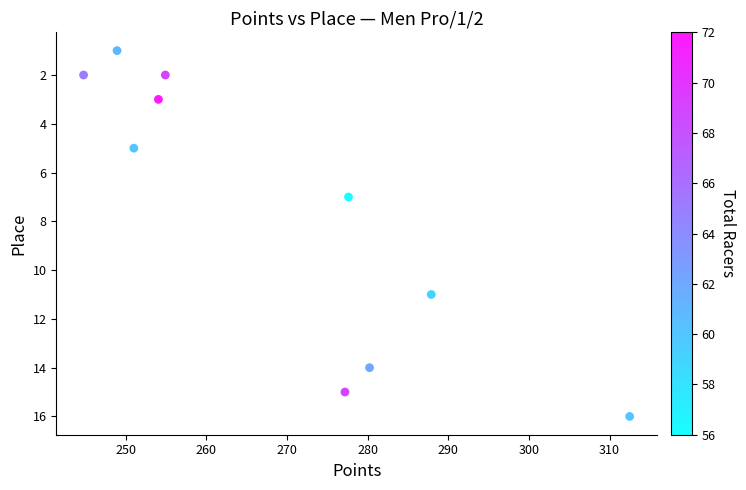

What Y value in the scatter plot is closest to 8?

7